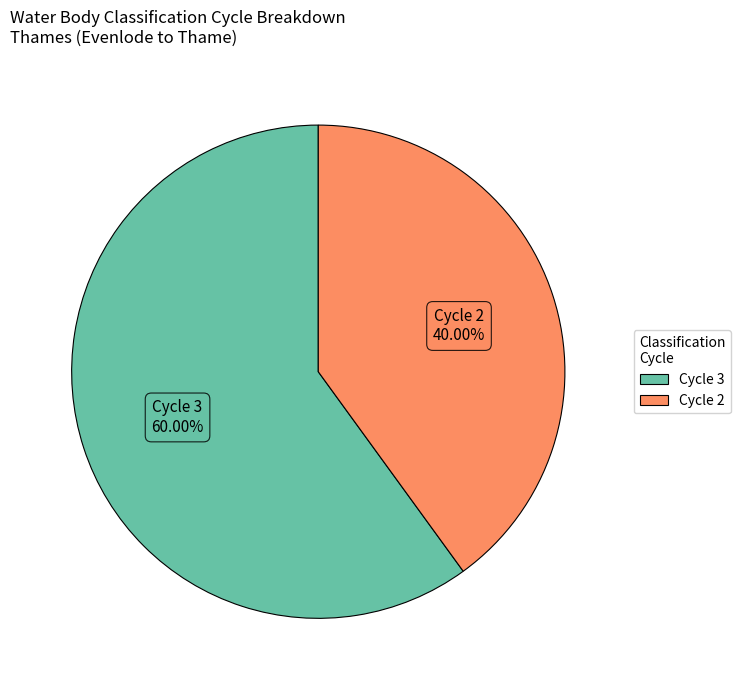

Count the number of slices in the pie.

2